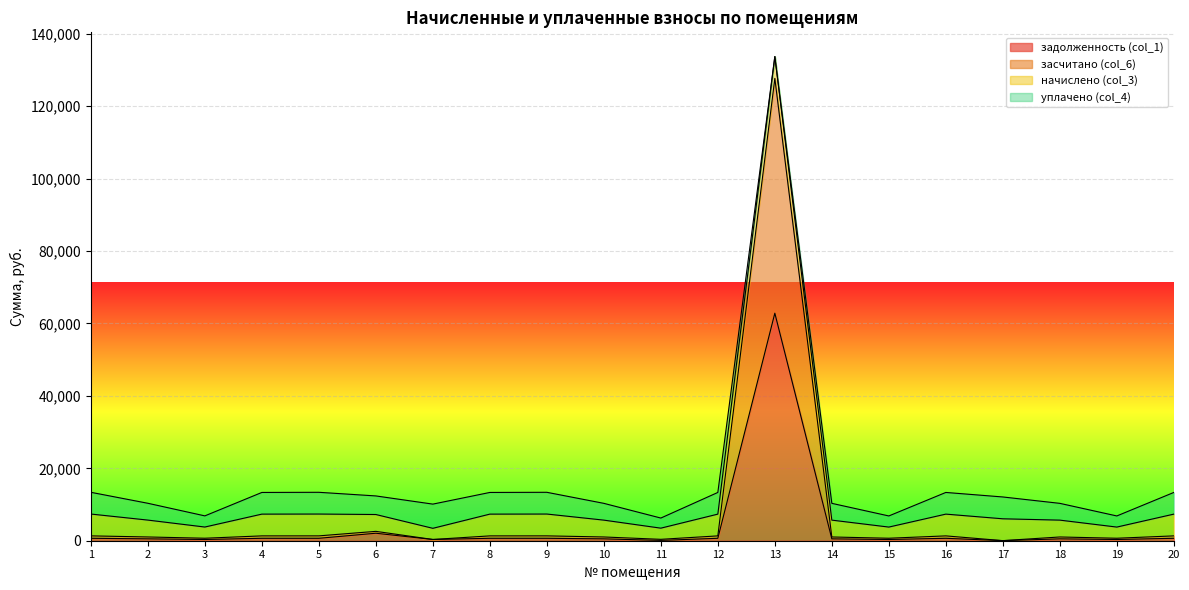

Where is задолженность (col_1) nearest to the value 31434?

6